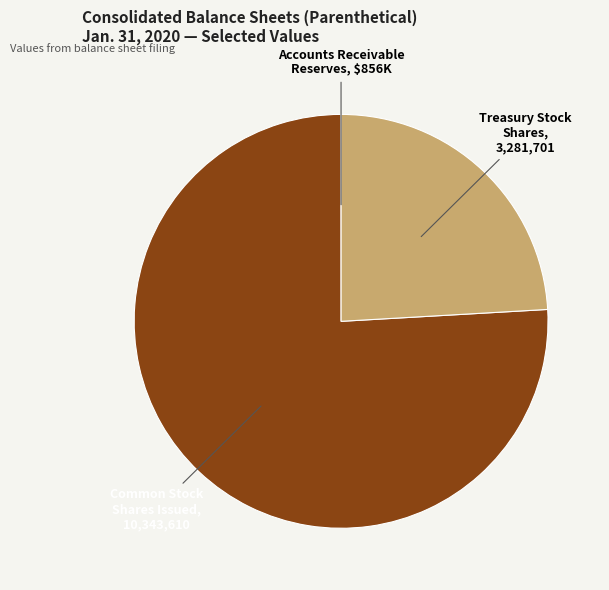

Which category accounts for the majority?

Common Stock Shares Issued